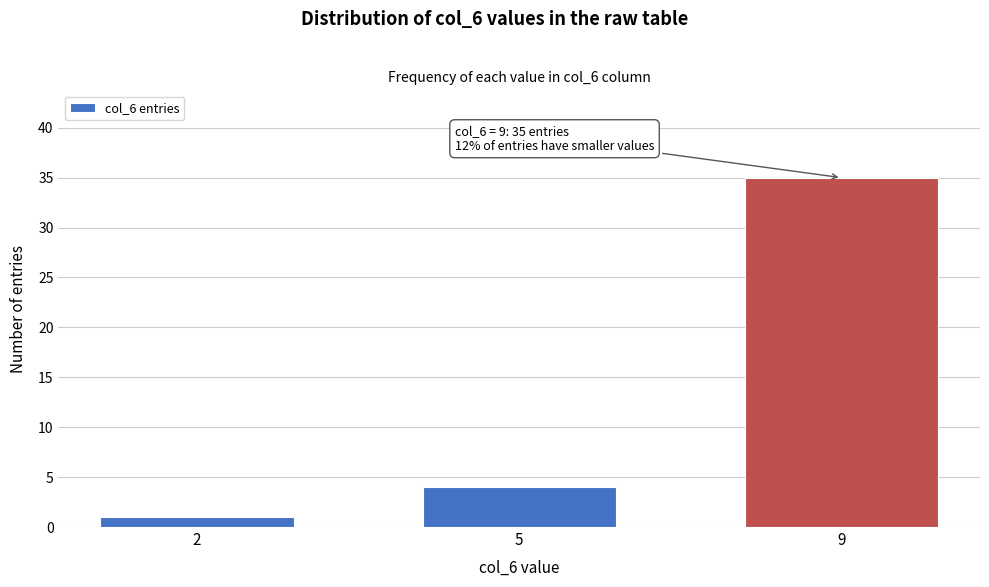

Reading left to right, list all the values displayed in this chart.

2=1	5=4	9=35